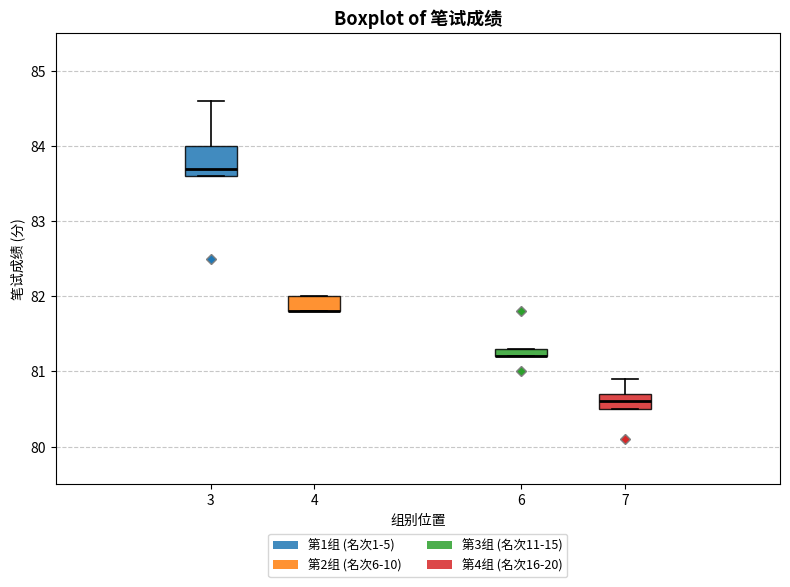

Where is the upper edge of the box at x = 6 on the y-axis? The values are not printed on the chart, so give them approximately, as read against the axis.

81.3